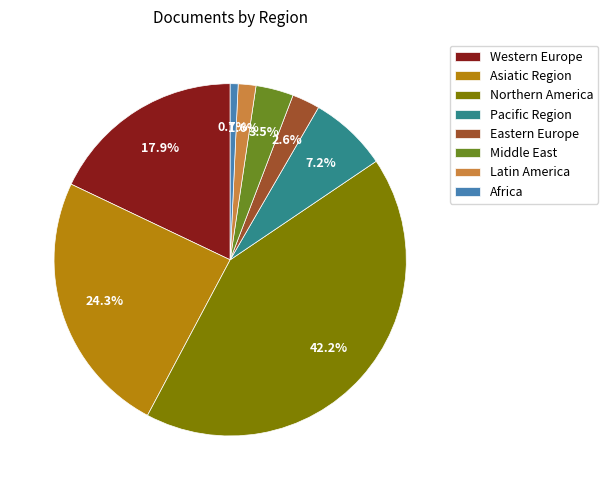

To the nearest percent, what is the combined percentage of Eastern Europe and Latin America?

4%